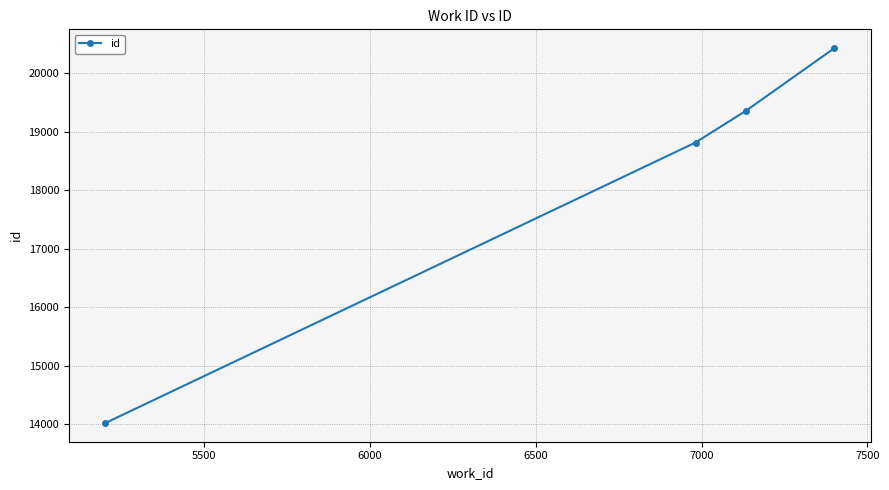

Count the number of categories in the chart.

4